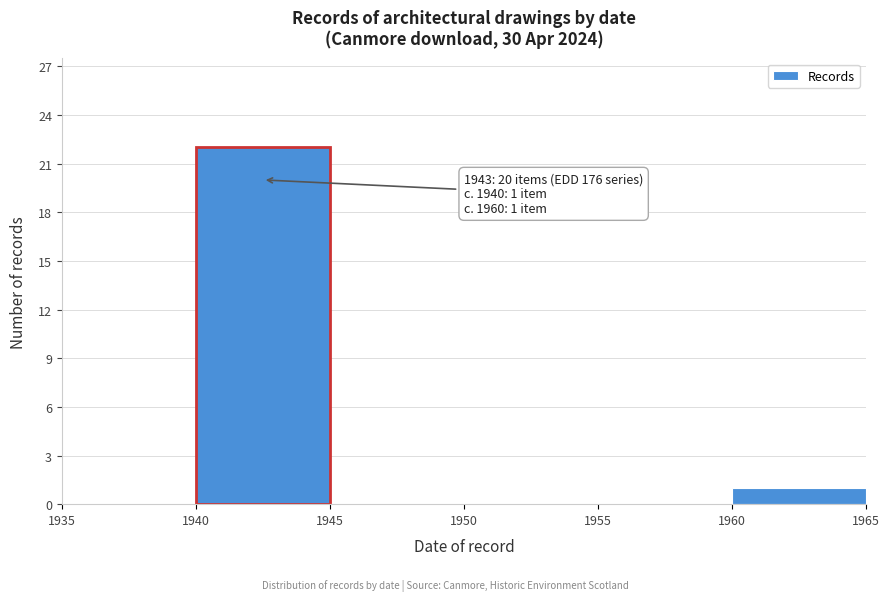

Over which range of the x-axis is the bar tallest?

1940 to 1945